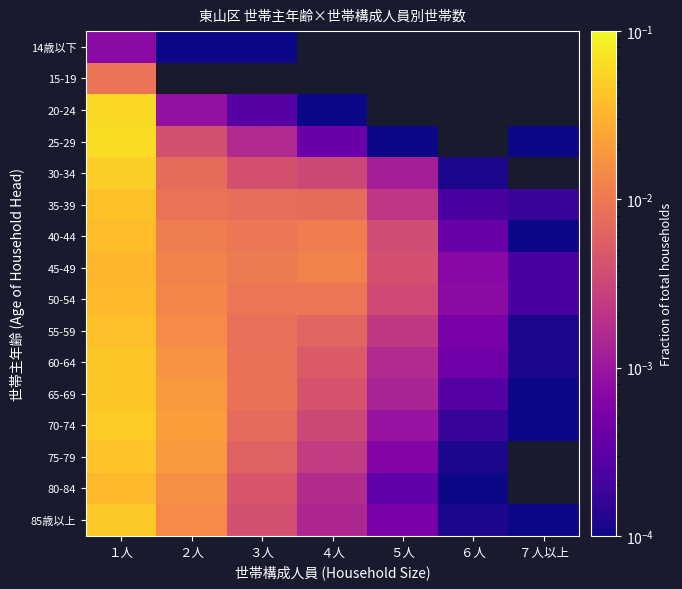

Is it true that 55-59 equals 0.0 at ４人?

False